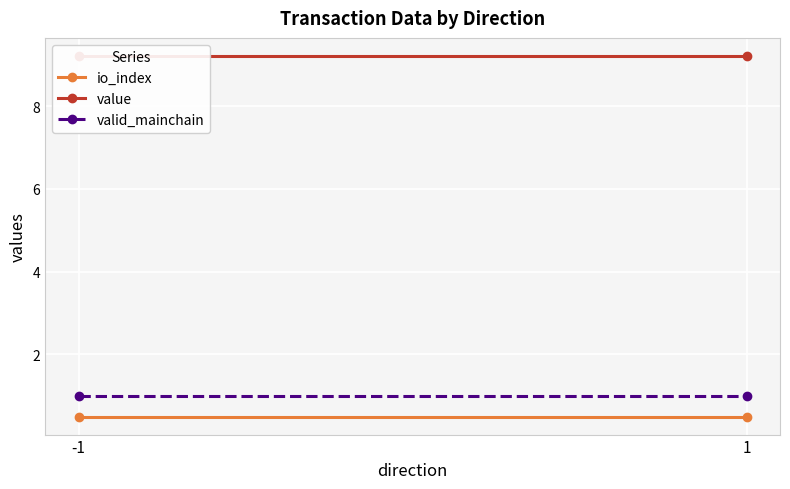

How many data points does each series have?

2